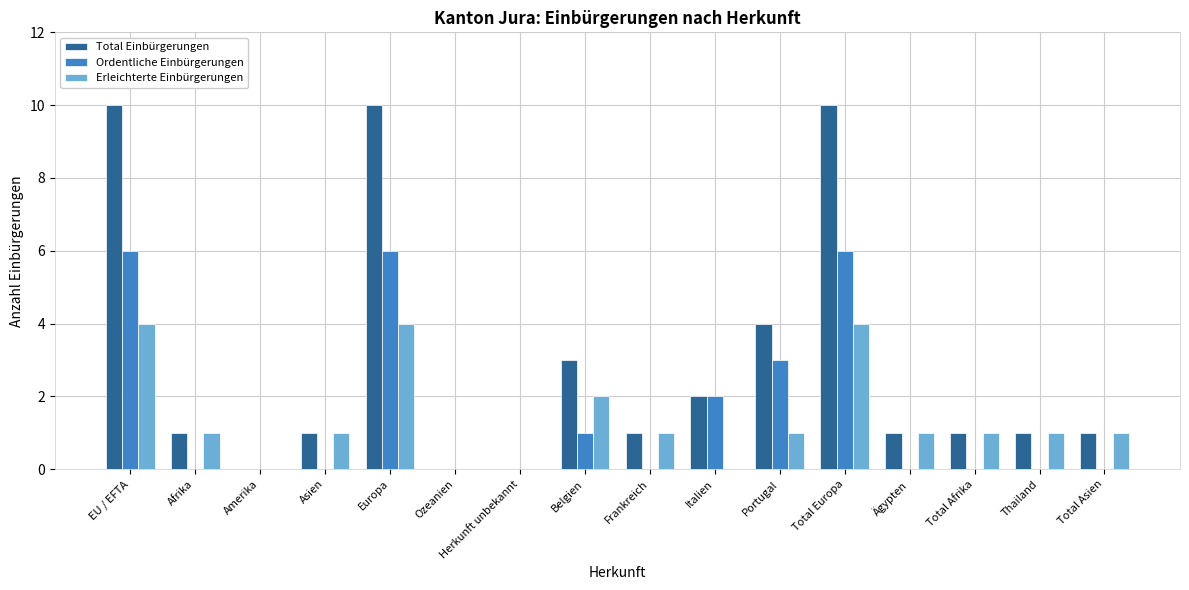

Reading left to right, what are all the values shown in this chart?

Total Einbürgerungen: 10	1	0	1	10	0	0	3	1	2	4	10	1	1	1	1
Ordentliche Einbürgerungen: 6	0	0	0	6	0	0	1	0	2	3	6	0	0	0	0
Erleichterte Einbürgerungen: 4	1	0	1	4	0	0	2	1	0	1	4	1	1	1	1